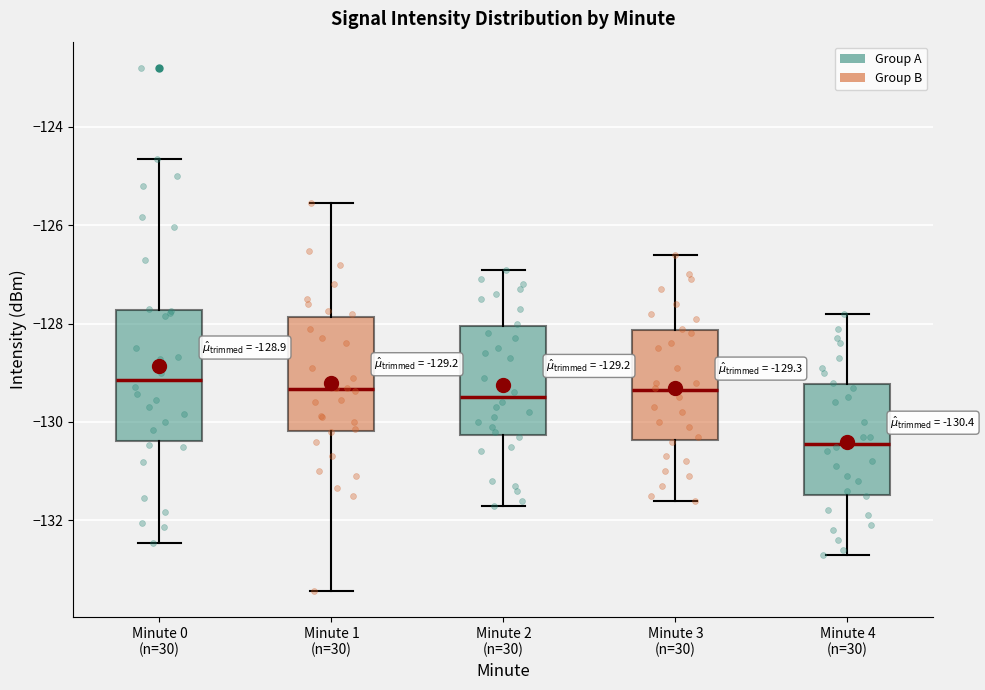

Comparing the boxes themselves (not the whiskers), which one is the tallest?

Minute 0 (n=30)